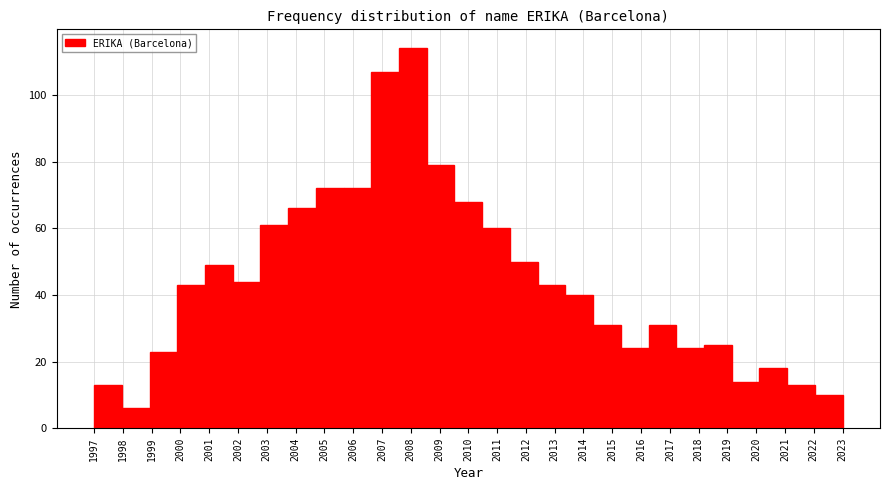

Reading left to right, transcribe this chart: for each bar, give the range it covers on the x-axis and its height. Neither the bar edges nor the heights are printed on the chart, so give them approximately, as read against the axes.

1997.0 to 1998.0: 14
1998.0 to 1998.9: 6
1998.9 to 1999.9: 24
1999.9 to 2000.9: 44
2000.9 to 2001.8: 50
2001.8 to 2002.8: 44
2002.8 to 2003.7: 62
2003.7 to 2004.7: 66
2004.7 to 2005.7: 72
2005.7 to 2006.6: 72
2006.6 to 2007.6: 108
2007.6 to 2008.6: 114
2008.6 to 2009.5: 80
2009.5 to 2010.5: 68
2010.5 to 2011.4: 60
2011.4 to 2012.4: 50
2012.4 to 2013.4: 44
2013.4 to 2014.3: 40
2014.3 to 2015.3: 32
2015.3 to 2016.3: 24
2016.3 to 2017.2: 32
2017.2 to 2018.2: 24
2018.2 to 2019.1: 26
2019.1 to 2020.1: 14
2020.1 to 2021.1: 18
2021.1 to 2022.0: 14
2022.0 to 2023.0: 10